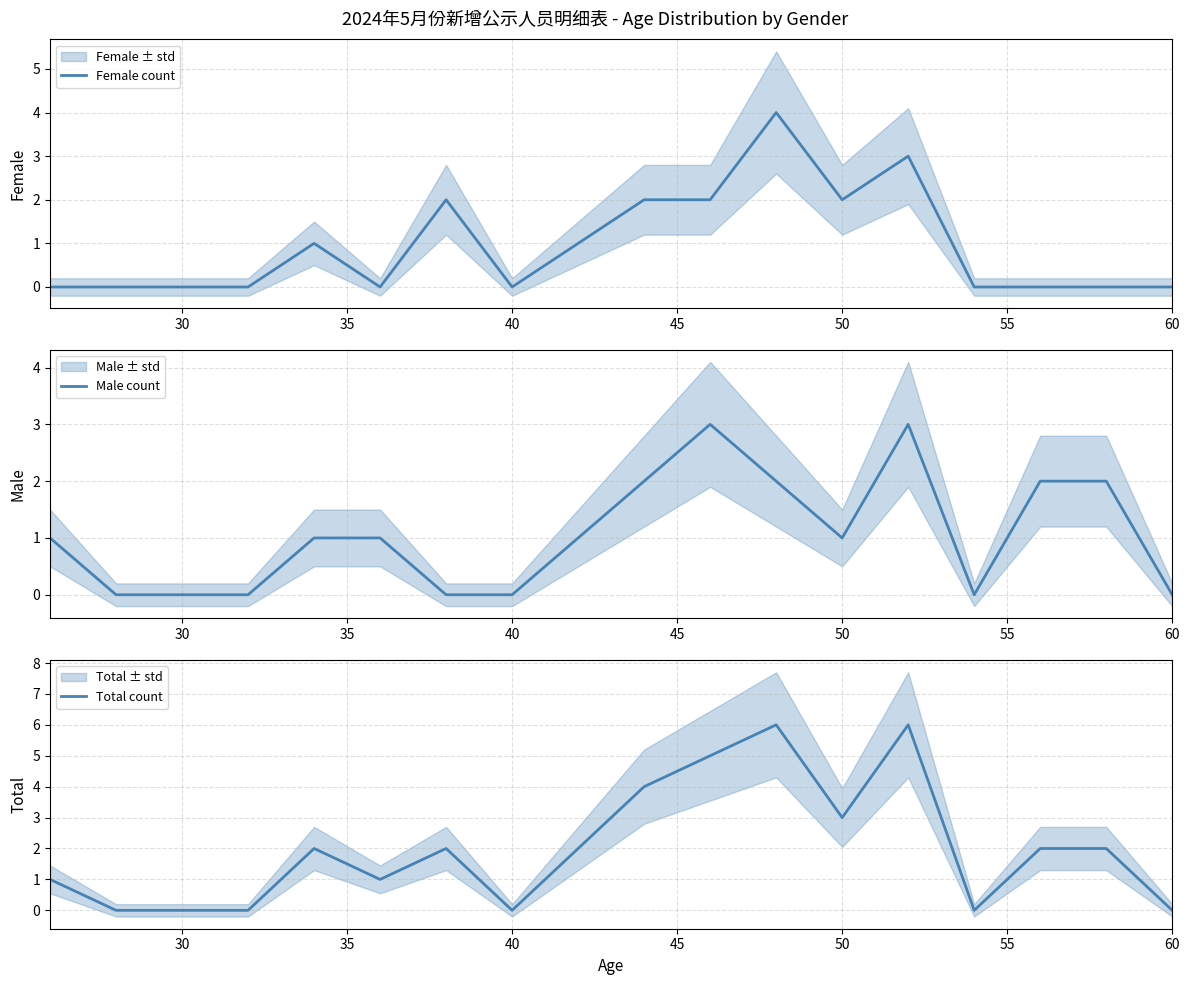

Does the chart have visible grid lines?

Yes